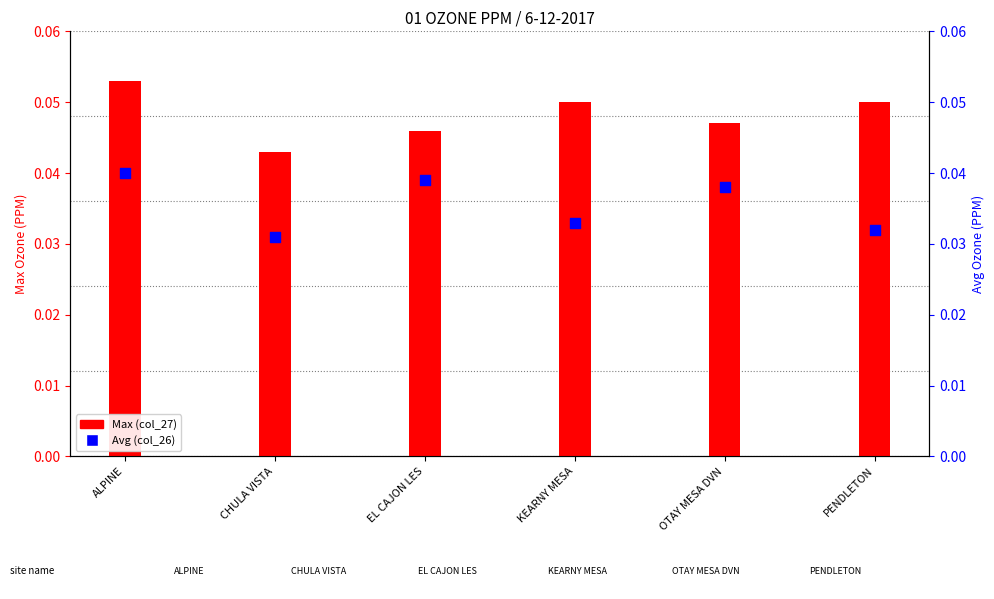

Which series has the largest total across all categories?

Max (col_27)